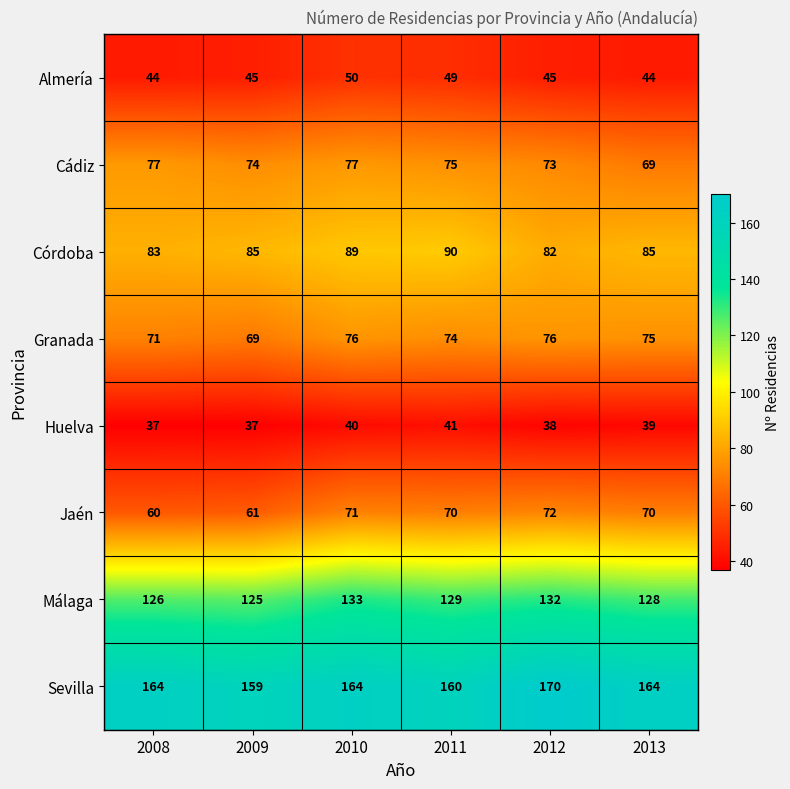

Count the Huelva values in the range 37 to 40.

5